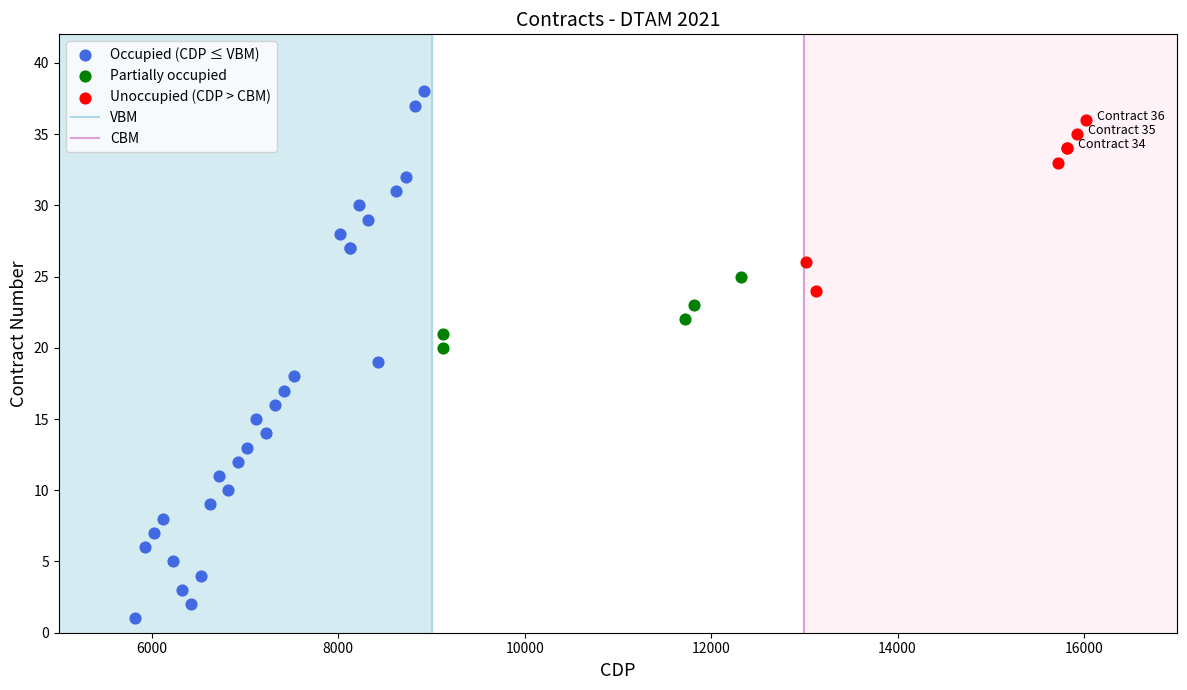

Which series contains the highest Y value?

Occupied (CDP ≤ VBM)